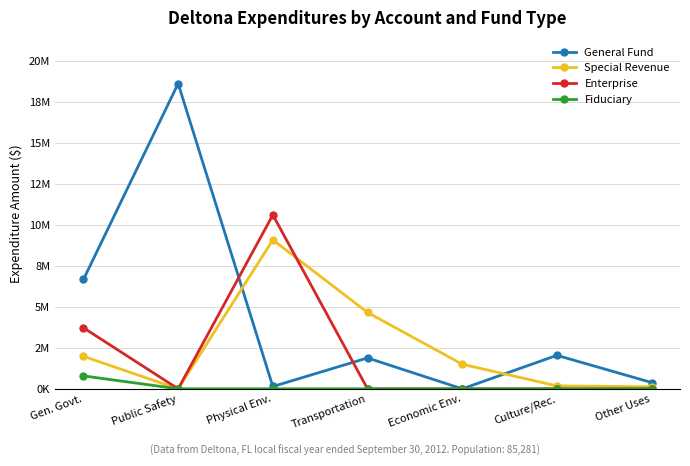

At Transportation, list the series in order from largest to smallest.

Special Revenue, General Fund, Enterprise, Fiduciary